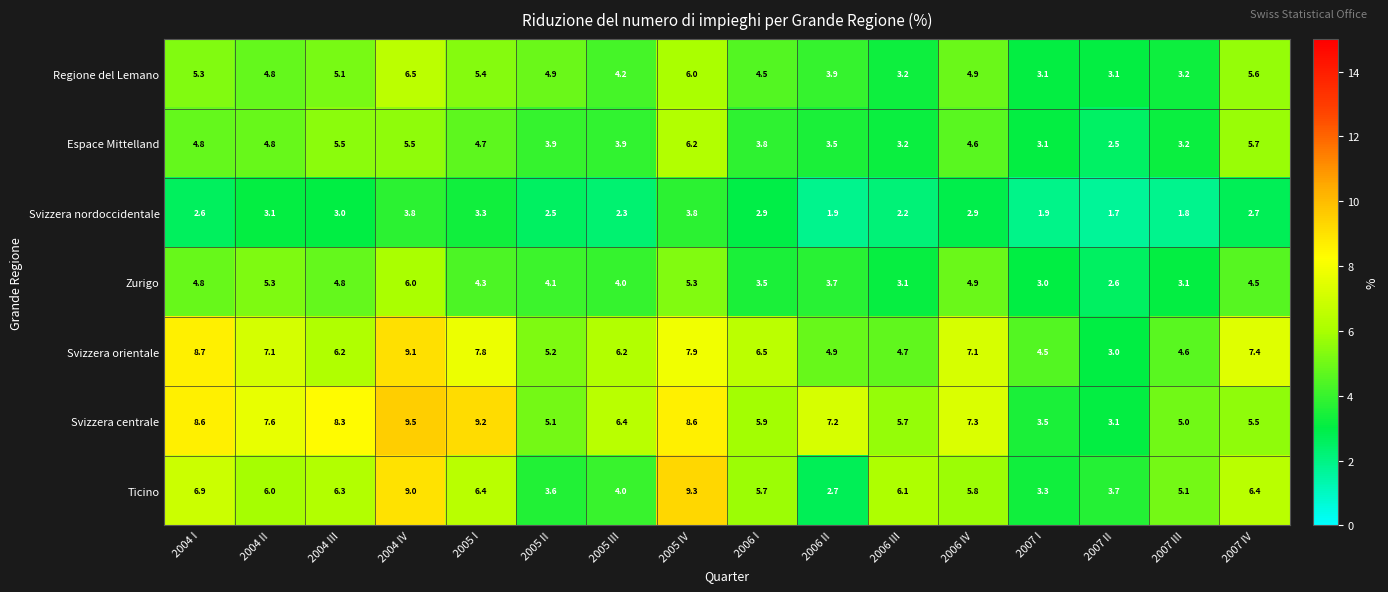

What is the difference between the highest and lowest values at 2006 III?

3.9